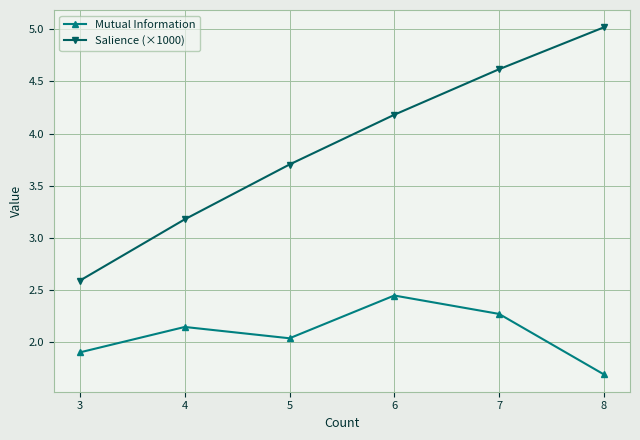

Which series has the largest total across all categories?

Salience (×1000)